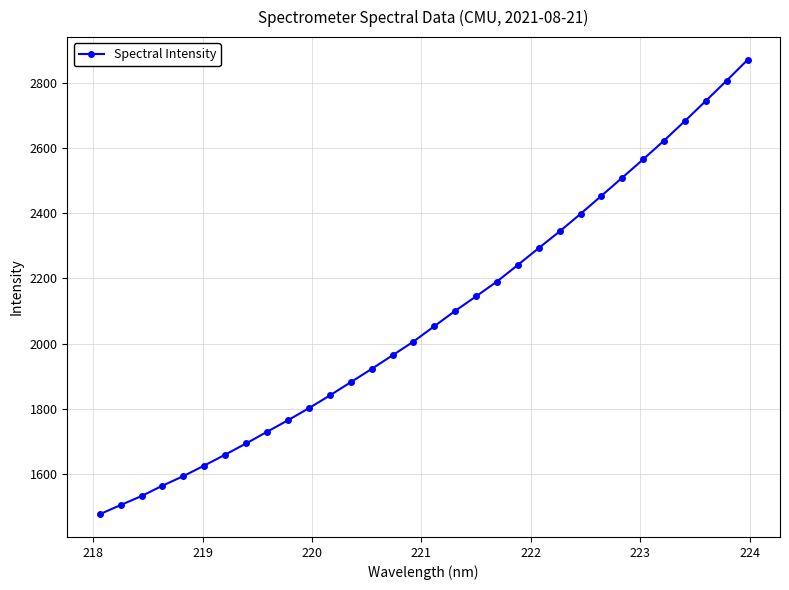

What is the maximum value shown in the chart?

2870.6